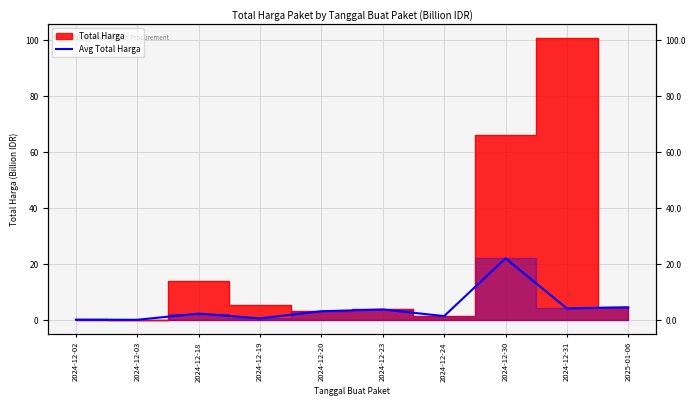

Which has a higher value, 2025-01-06 or 2024-12-23?

2025-01-06